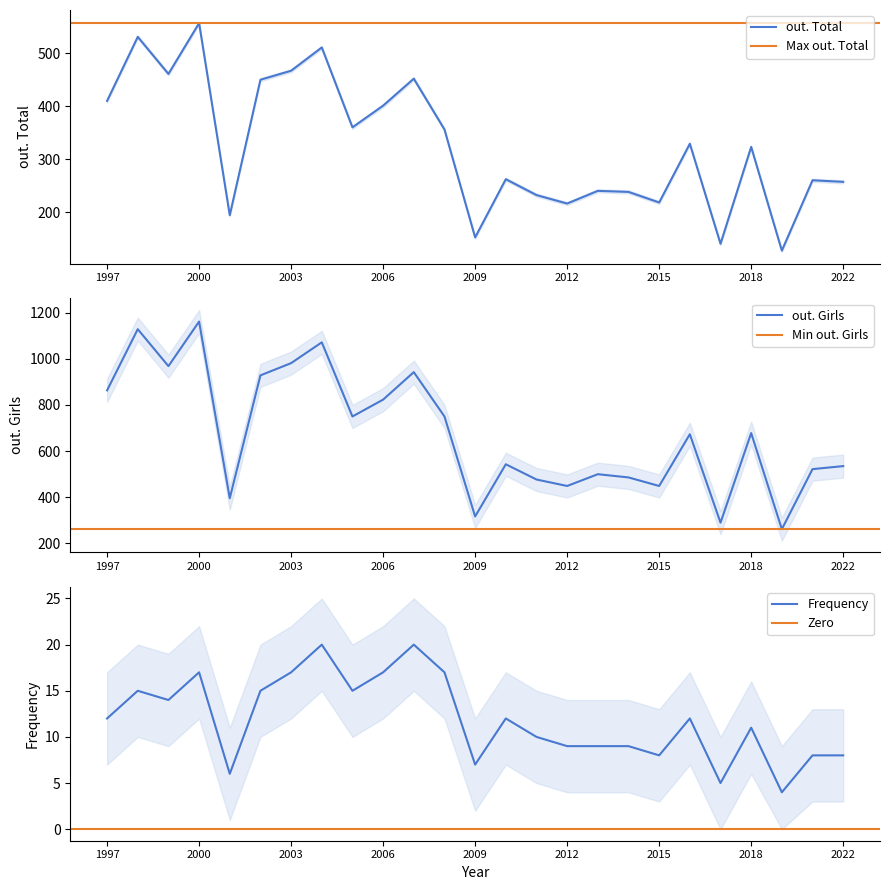

What is the value of the Frequency point at the 16th from the left?

9